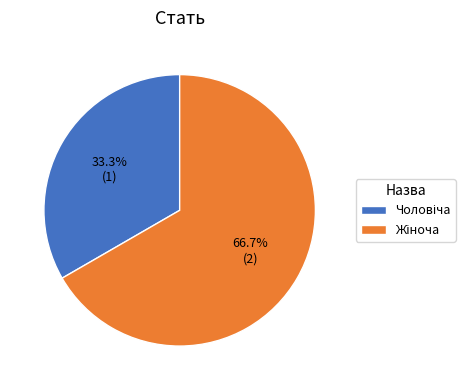

Does any single category account for the majority?

Yes